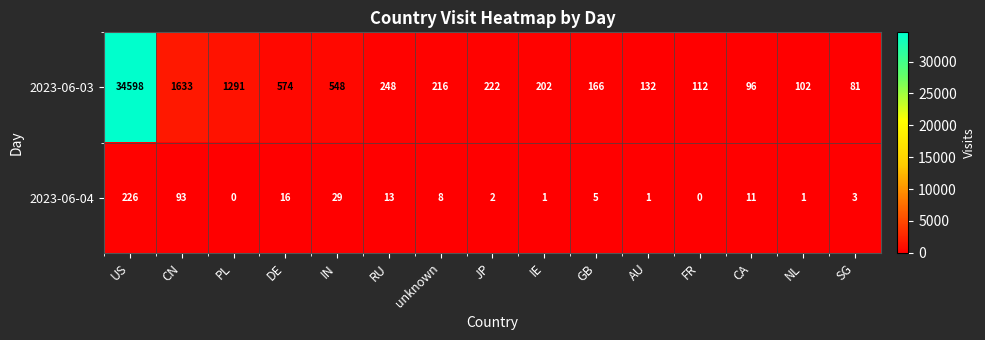

Reading right to left, list all the values displayed in this chart.

2023-06-03: SG=81	NL=102	CA=96	FR=112	AU=132	GB=166	IE=202	JP=222	unknown=216	RU=248	IN=548	DE=574	PL=1291	CN=1633	US=34598
2023-06-04: SG=3	NL=1	CA=11	FR=0	AU=1	GB=5	IE=1	JP=2	unknown=8	RU=13	IN=29	DE=16	PL=0	CN=93	US=226